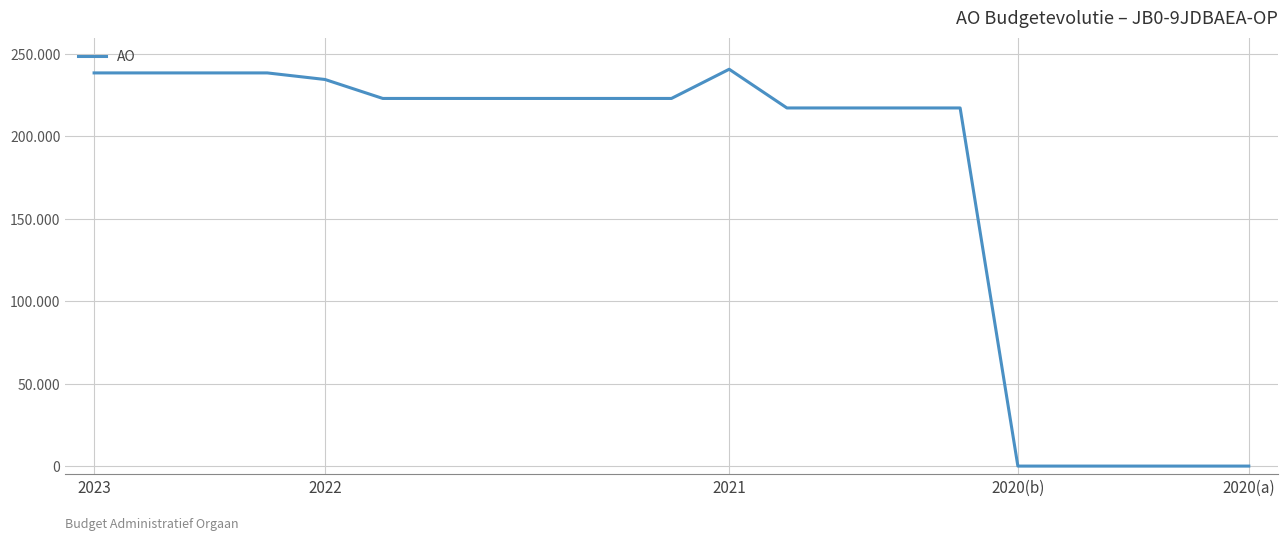

Is this an area chart (filled region under the line)?

No